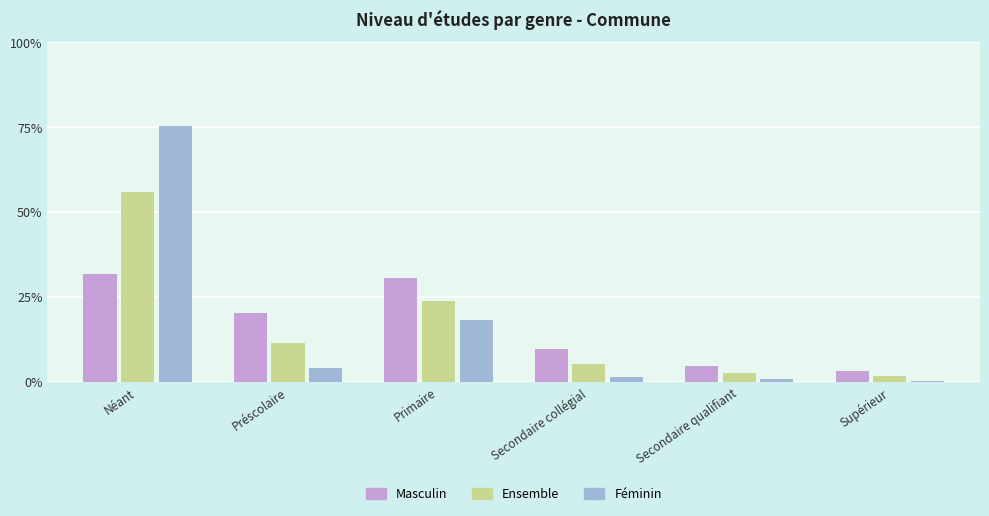

Does the chart contain stacked bars?

No